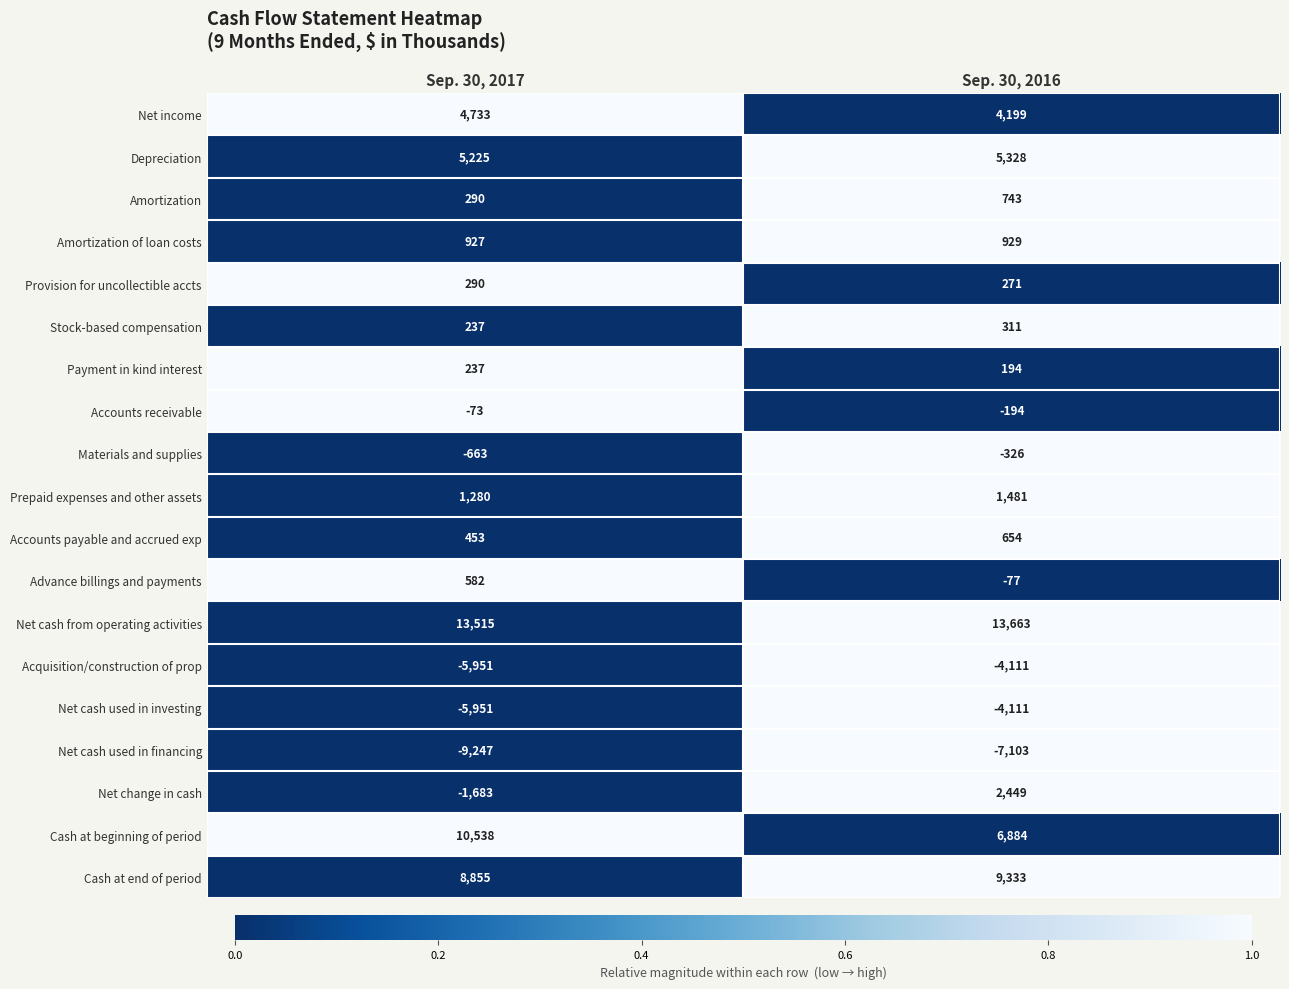

What is the sum of the Accounts payable and accrued exp values at Sep. 30, 2017 and Sep. 30, 2016?

1107